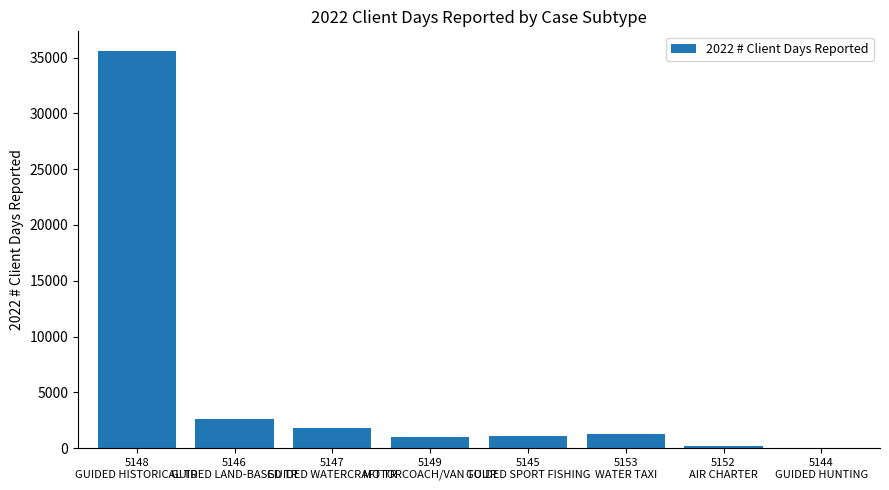

Are the bars horizontal?

No